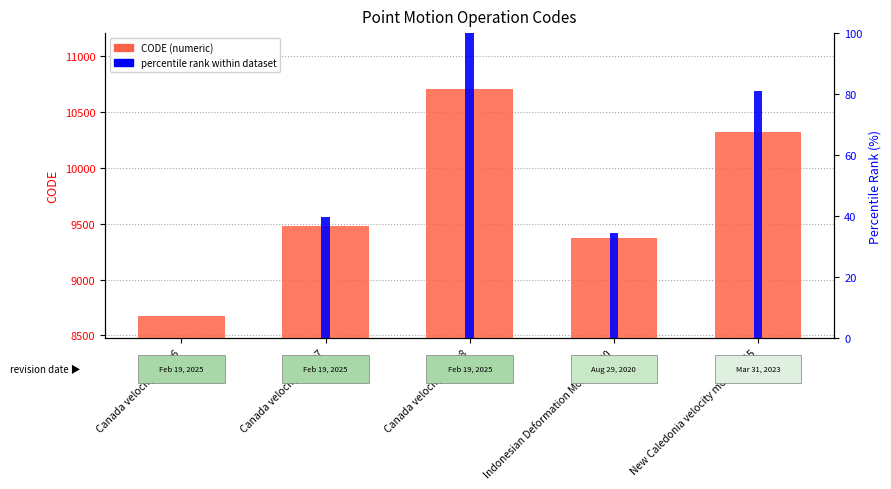

At which label is percentile rank within dataset closest to 50?

Canada velocity grid v7